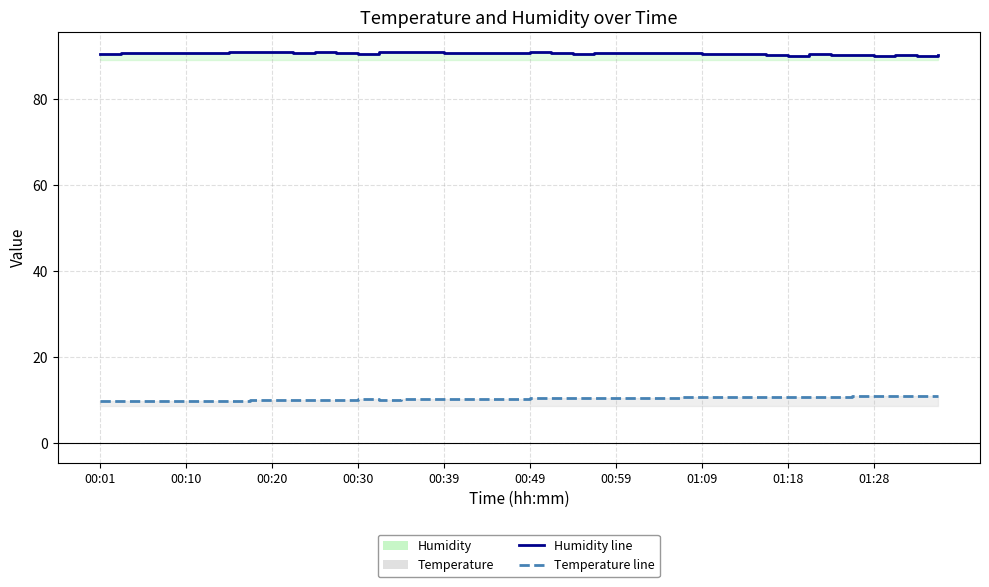

True or false: Temperature line and Humidity line cross at least once.

False